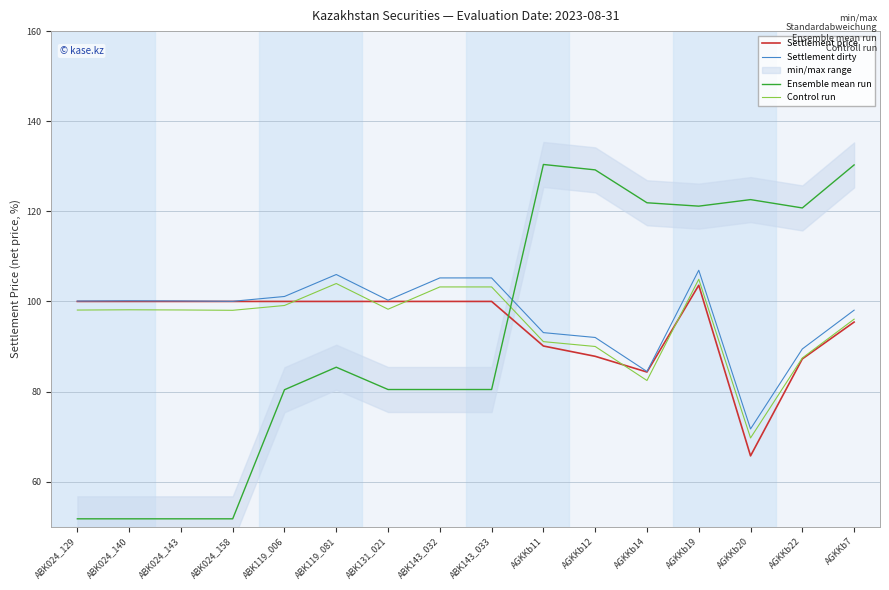

What is the difference between the Settlement dirty values at ABK119_006 and ABK024_158?

1.1